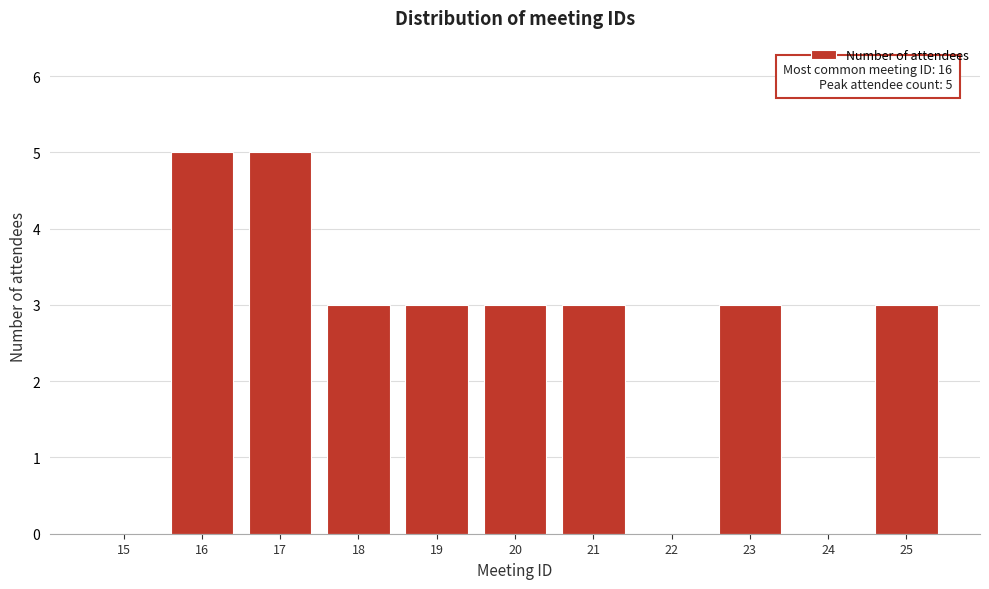

Reading right to left, what are all the values shown in this chart?

25=3	24=0	23=3	22=0	21=3	20=3	19=3	18=3	17=5	16=5	15=0